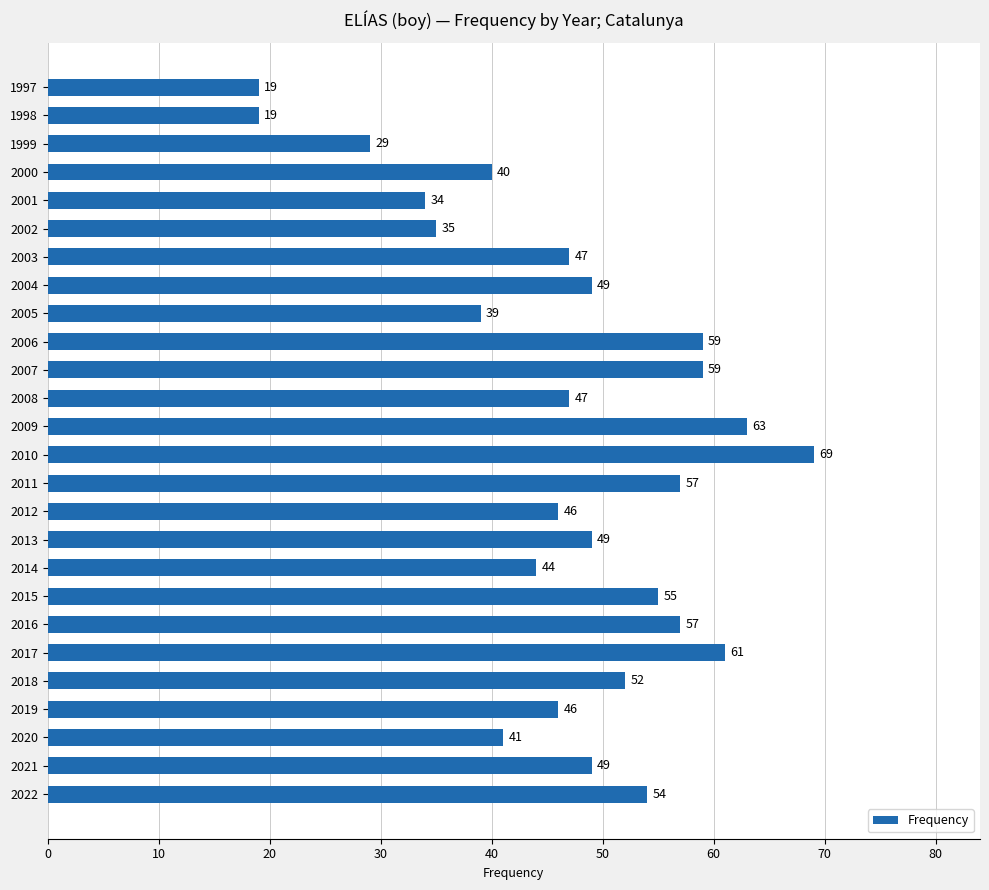

Which label corresponds to the largest value in the chart?

2010